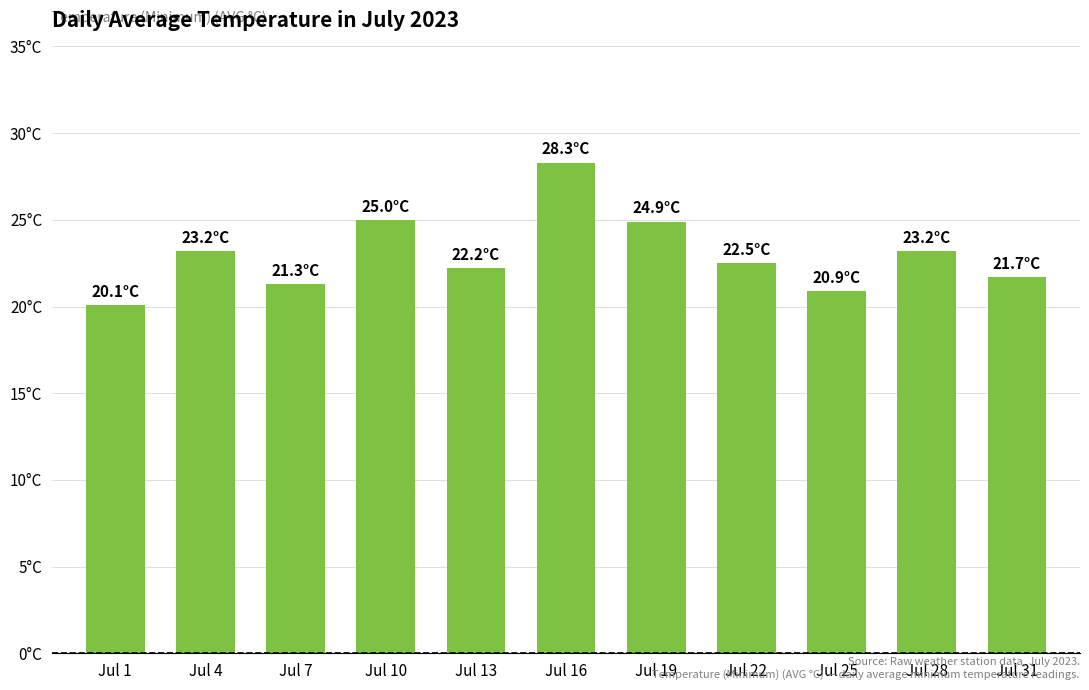

Does the chart contain any negative values?

No